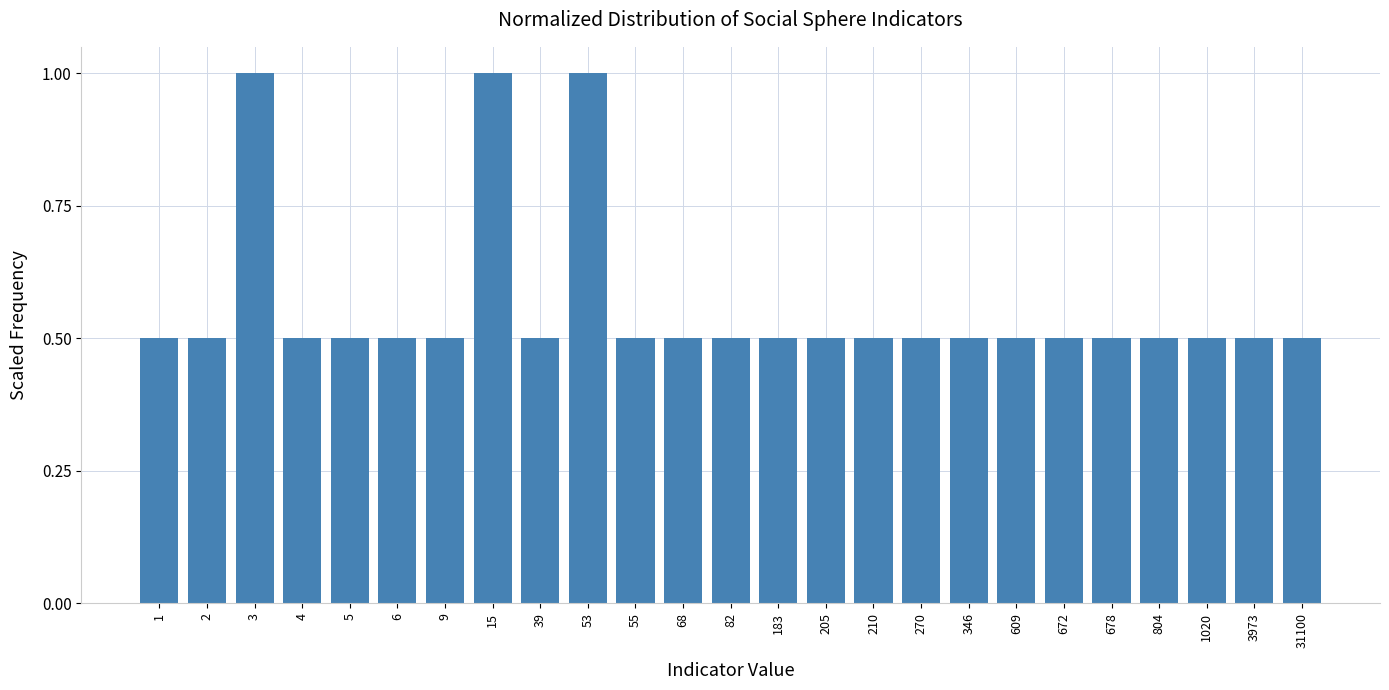

Reading left to right, transcribe all the data shown in this chart.

1=0.5	2=0.5	3=1.0	4=0.5	5=0.5	6=0.5	9=0.5	15=1.0	39=0.5	53=1.0	55=0.5	68=0.5	82=0.5	183=0.5	205=0.5	210=0.5	270=0.5	346=0.5	609=0.5	672=0.5	678=0.5	804=0.5	1020=0.5	3973=0.5	31100=0.5